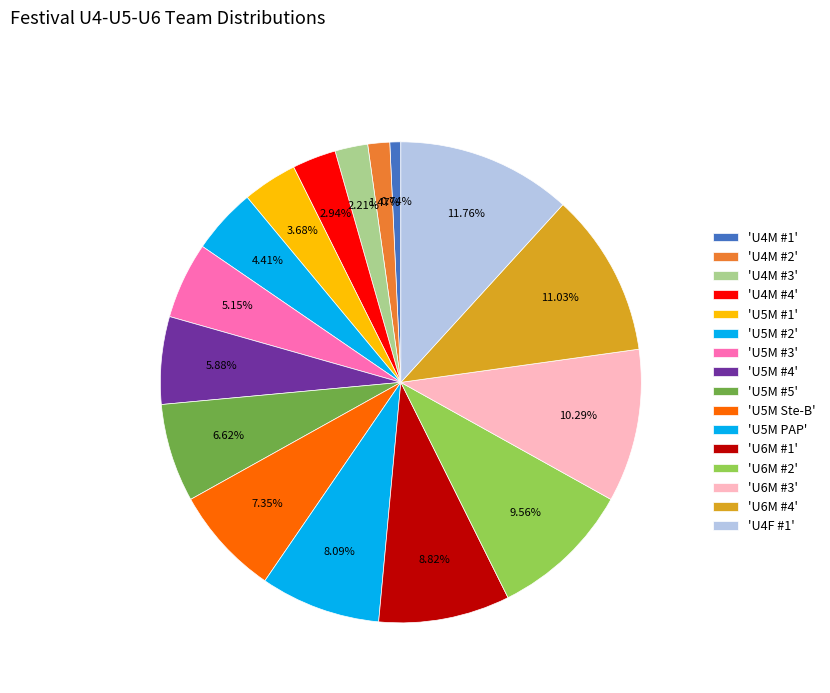

Count the number of slices in the pie.

16